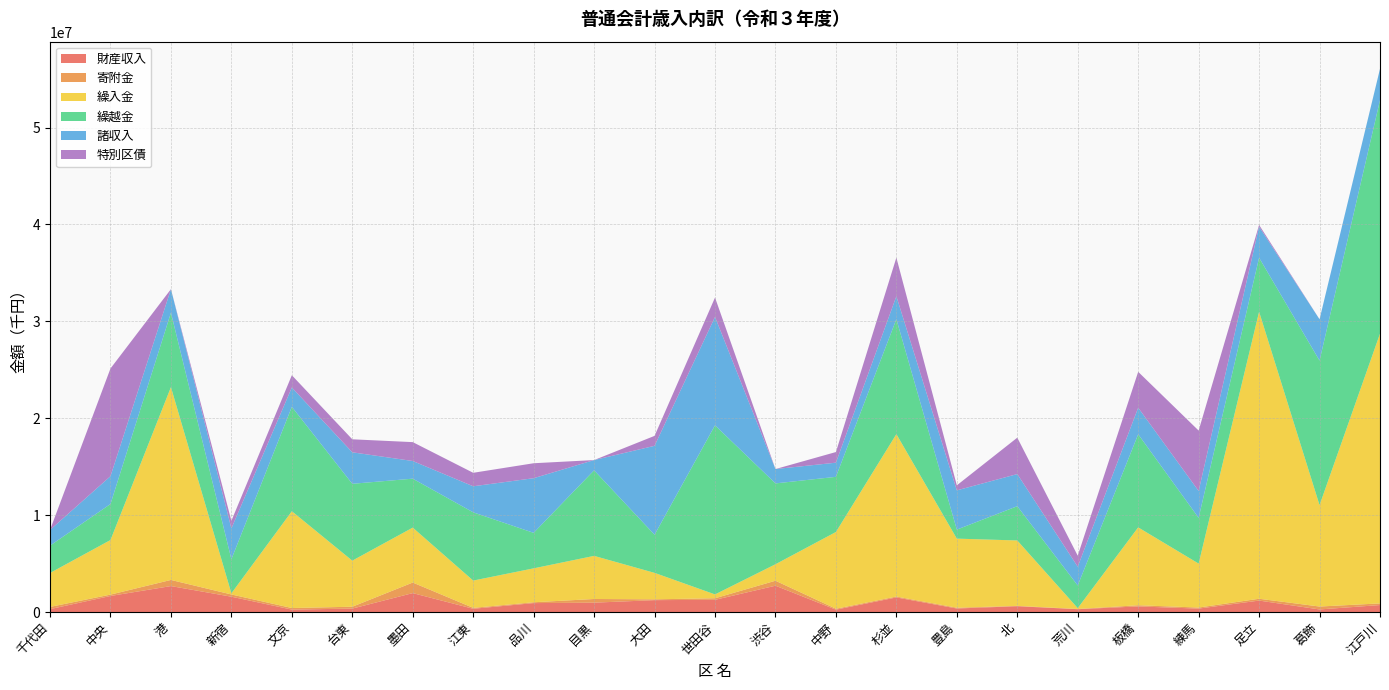

Reading right to left, transcribe all the data shown in this chart.

財産収入: 江戸川=719358	葛飾=264812	足立=1181062	練馬=352248	板橋=577497	荒川=291997	北=597618	豊島=363398	杉並=1505519	中野=244141	渋谷=2714915	世田谷=1258101	大田=1225760	目黒=965664	品川=920370	江東=334027	墨田=1952274	台東=353692	文京=249250	新宿=1580886	港=2677863	中央=1656047	千代田=298553
寄附金: 江戸川=169057	葛飾=301040	足立=186896	練馬=109371	板橋=120763	荒川=21195	北=35953	豊島=81661	杉並=91568	中野=94264	渋谷=514152	世田谷=162075	大田=84490	目黒=378513	品川=85992	江東=95273	墨田=1088642	台東=192096	文京=163267	新宿=229995	港=632459	中央=140879	千代田=228419
繰入金: 江戸川=27837268	葛飾=10469624	足立=29621345	練馬=4535675	板橋=8036298	荒川=85958	北=6750944	豊島=7129000	杉並=16762577	中野=7919918	渋谷=1700000	世田谷=396547	大田=2729636	目黒=4449786	品川=3501026	江東=2816540	墨田=5670101	台東=4754733	文京=9987445	新宿=117756	港=19898131	中央=5632493	千代田=3501229
繰越金: 江戸川=24101879	葛飾=14912506	足立=5571798	練馬=4720187	板橋=9607814	荒川=2337927	北=3536270	豊島=931707	杉並=11862706	中野=5692729	渋谷=8344196	世田谷=17452904	大田=3935160	目黒=8830276	品川=3661975	江東=7041607	墨田=5050903	台東=7931872	文京=10775969	新宿=3520481	港=7683998	中央=3718099	千代田=2821263
諸収入: 江戸川=3230071	葛飾=4262885	足立=3201815	練馬=2775587	板橋=2741443	荒川=1937862	北=3315829	豊島=4048524	杉並=2368889	中野=1460983	渋谷=1481128	世田谷=11185159	大田=9176837	目黒=1057951	品川=5640566	江東=2688647	墨田=1823269	台東=3250189	文京=1996689	新宿=3178654	港=2429015	中央=2869356	千代田=1621552
特別区債: 江戸川=1900	葛飾=0	足立=188000	練馬=6232000	板橋=3704500	荒川=1140200	北=3757000	豊島=520000	杉並=3981700	中野=1098000	渋谷=0	世田谷=2000000	大田=1027000	目黒=0	品川=1544000	江東=1392300	墨田=1948000	台東=1342400	文京=1263200	新宿=786000	港=0	中央=11115300	千代田=0